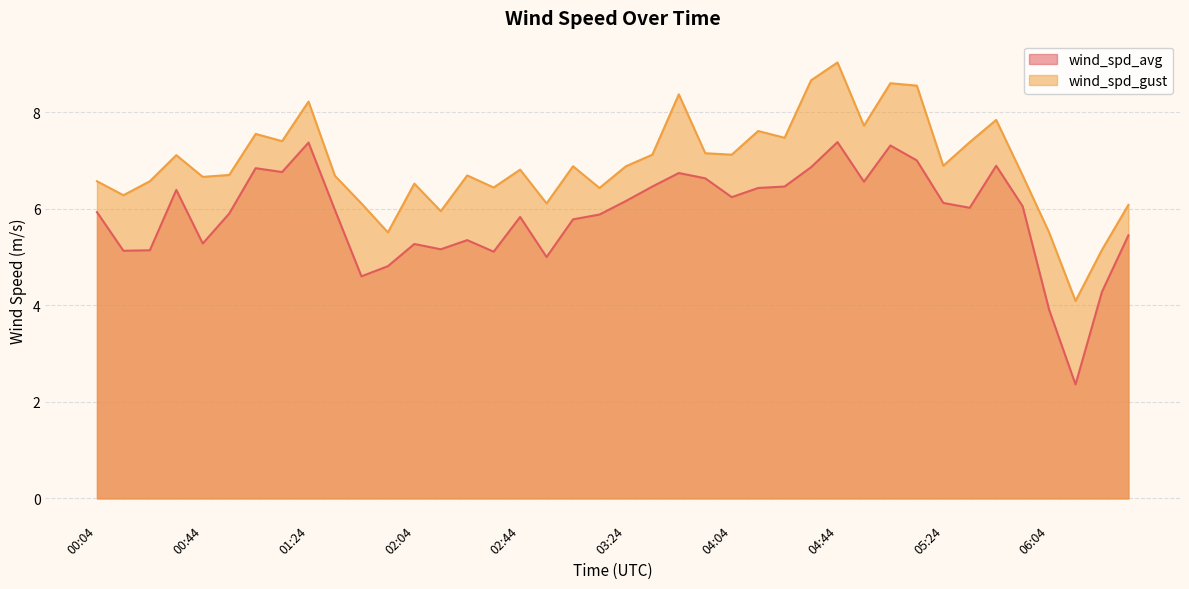

In wind_spd_gust, how many points are higher than both neighbors (excluding endpoints)?

12